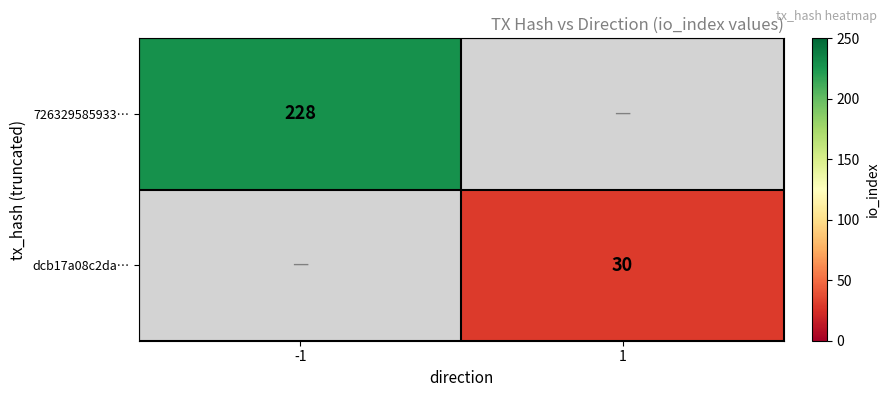

Which category has the lowest value across all series?

1